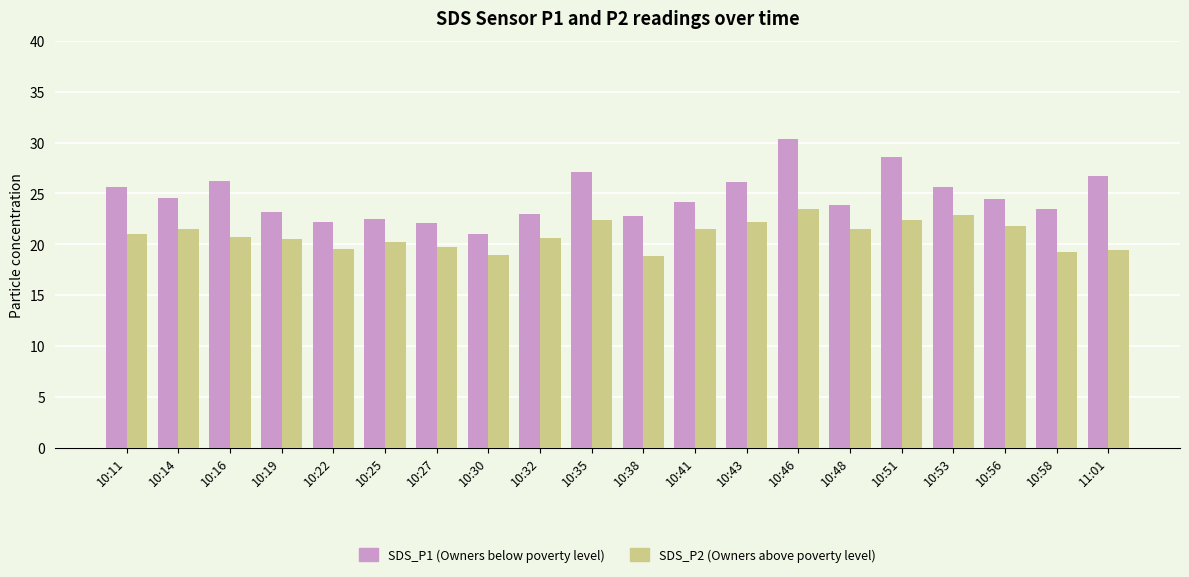

What is the spread (max minus min) of values at 10:32?

2.4